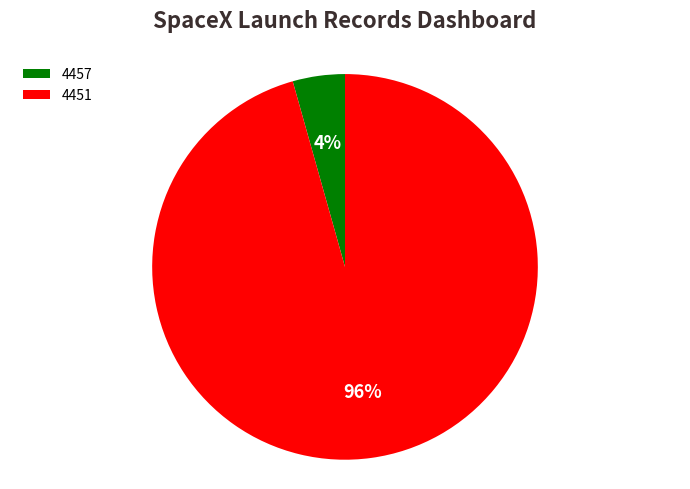

To the nearest percent, what percentage of the pie is 4451?

96%